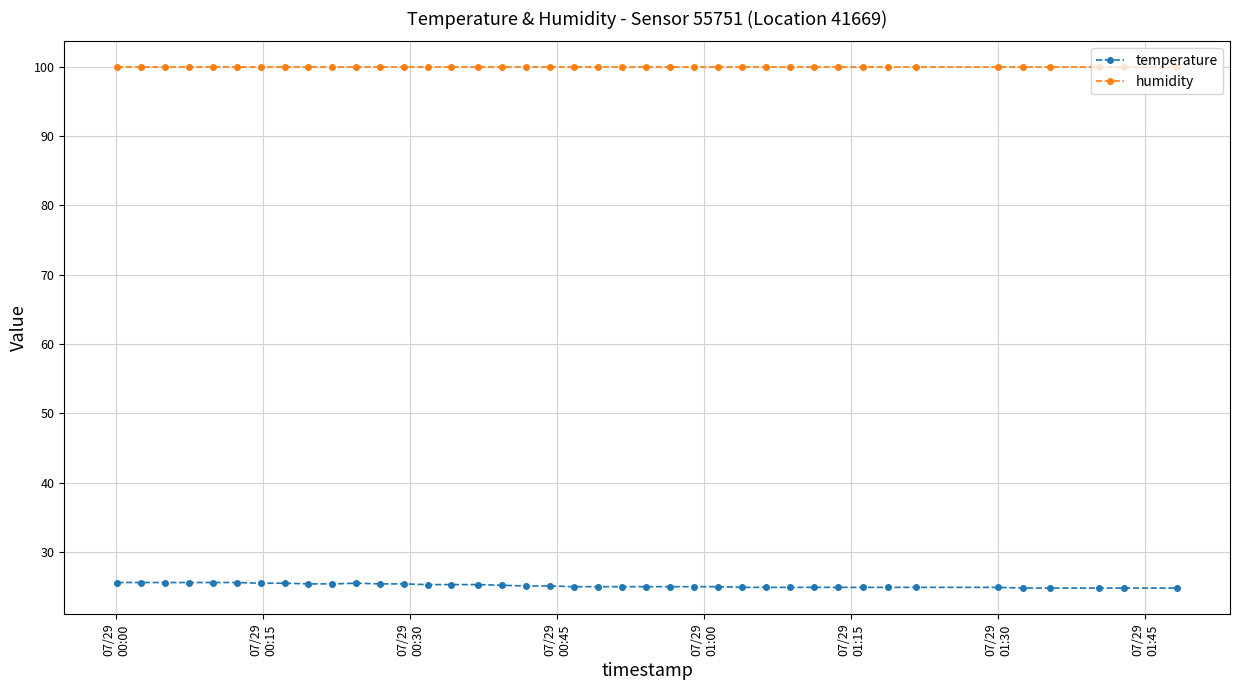

At how many categories does at least one series exceed 96?

40